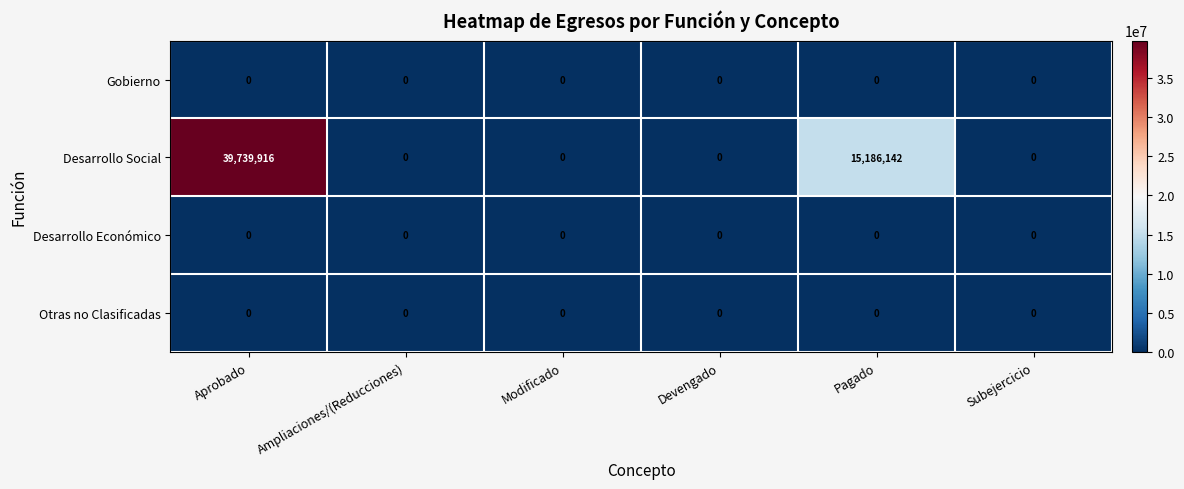

What is the greatest value displayed?

39739916